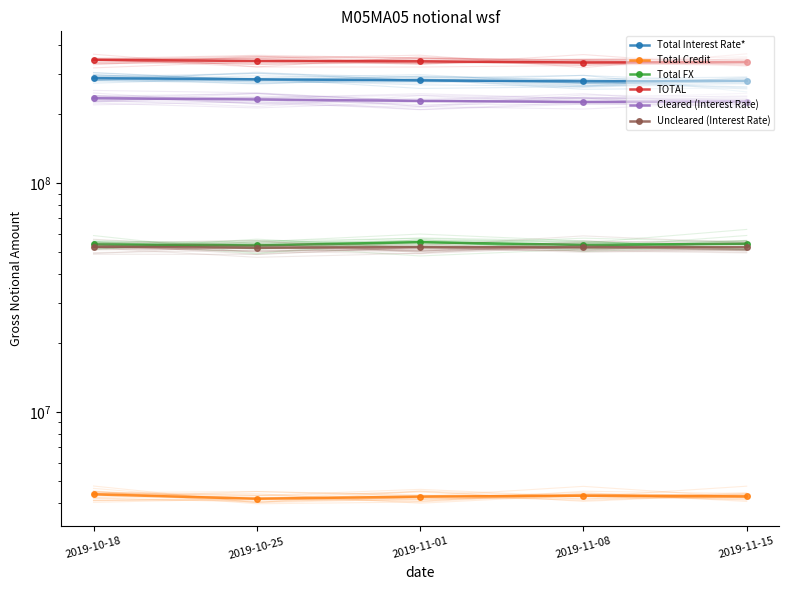

True or false: Cleared (Interest Rate) and Total Interest Rate* intersect in this chart.

False